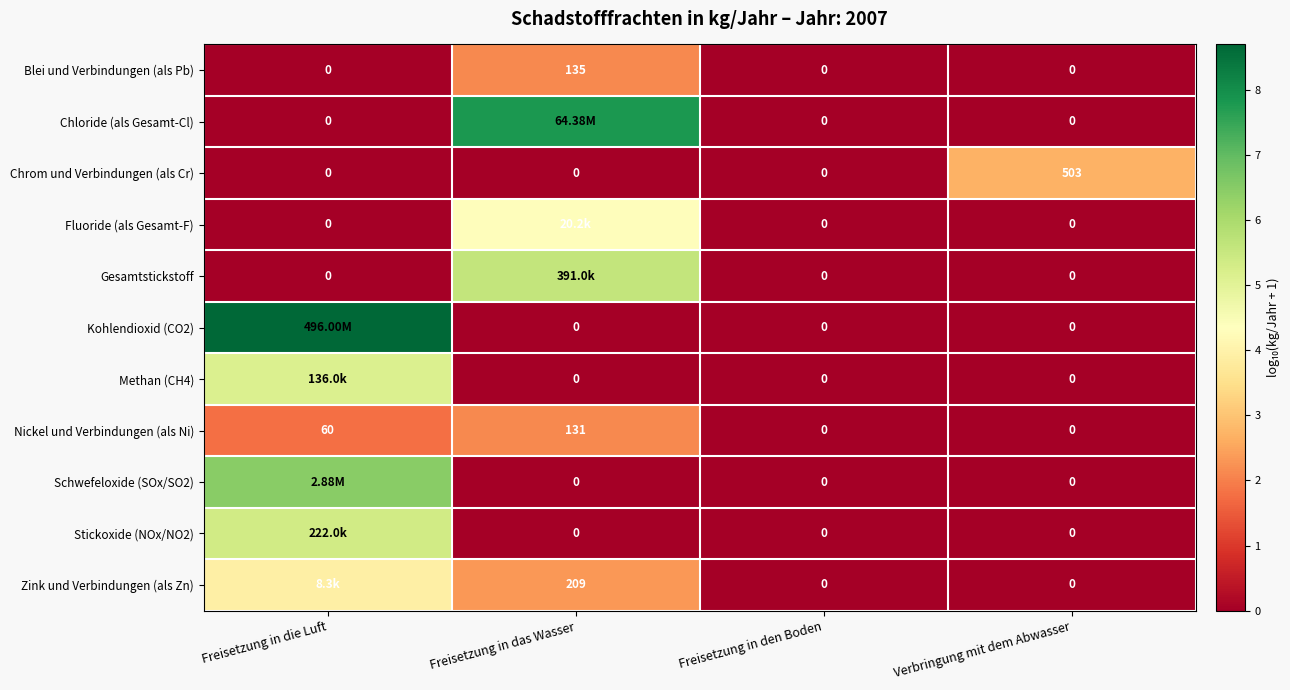

How many data points in Blei und Verbindungen (als Pb) are above 0?

1